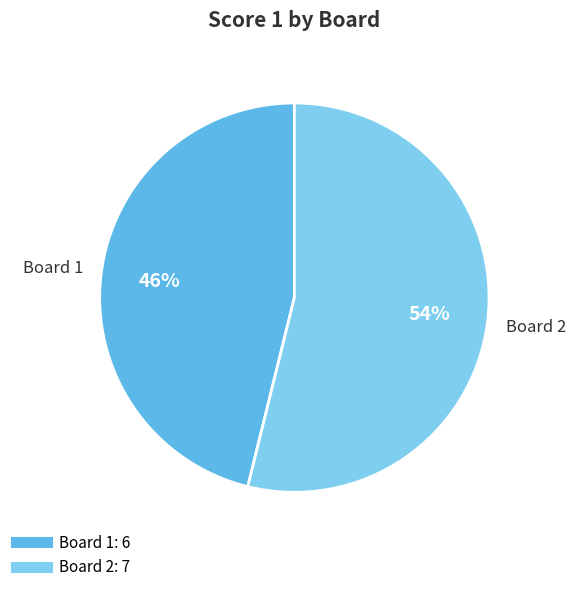

Between Board 2 and Board 1, which is larger?

Board 2